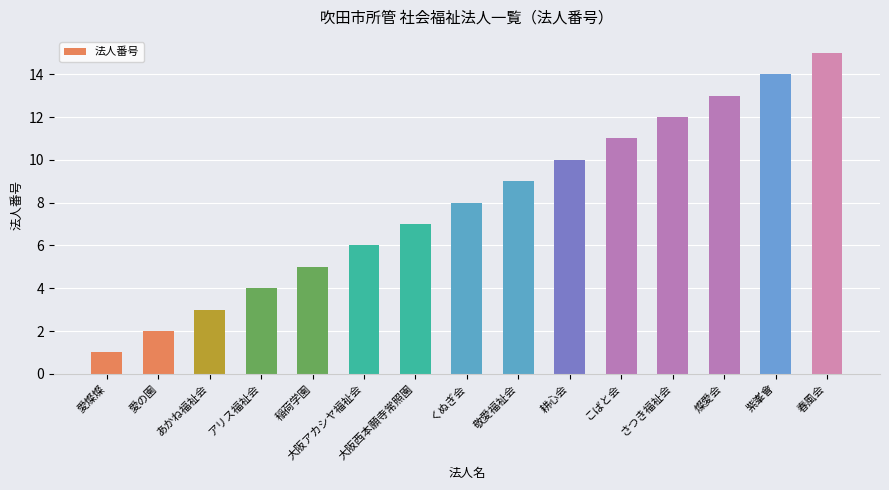

Which label corresponds to the smallest value in the chart?

愛燦燦